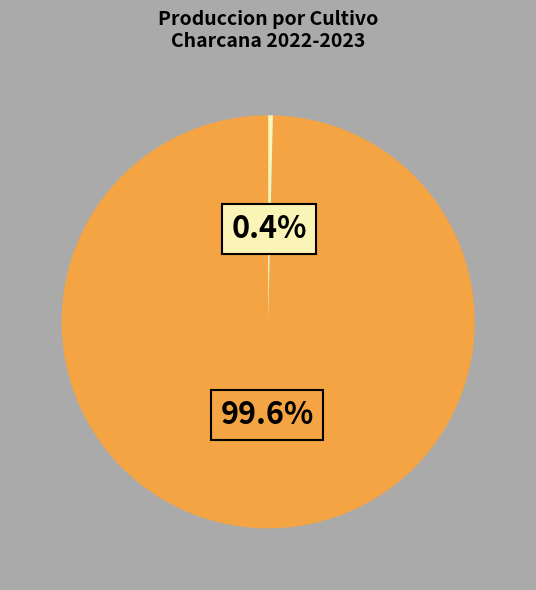

Is there any slice that represents more than half of the pie?

Yes